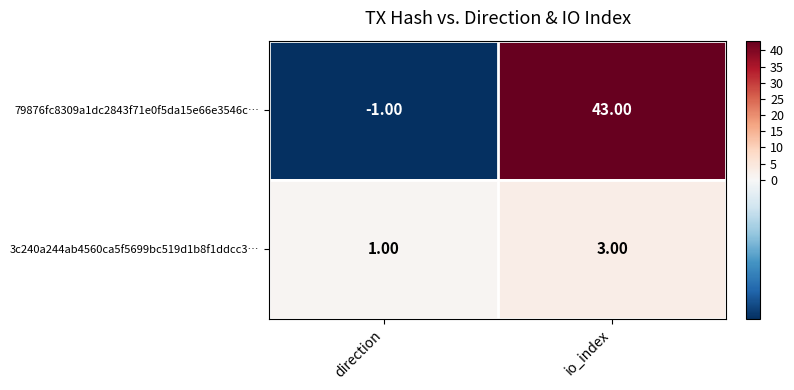

At how many categories does at least one series exceed 32?

1